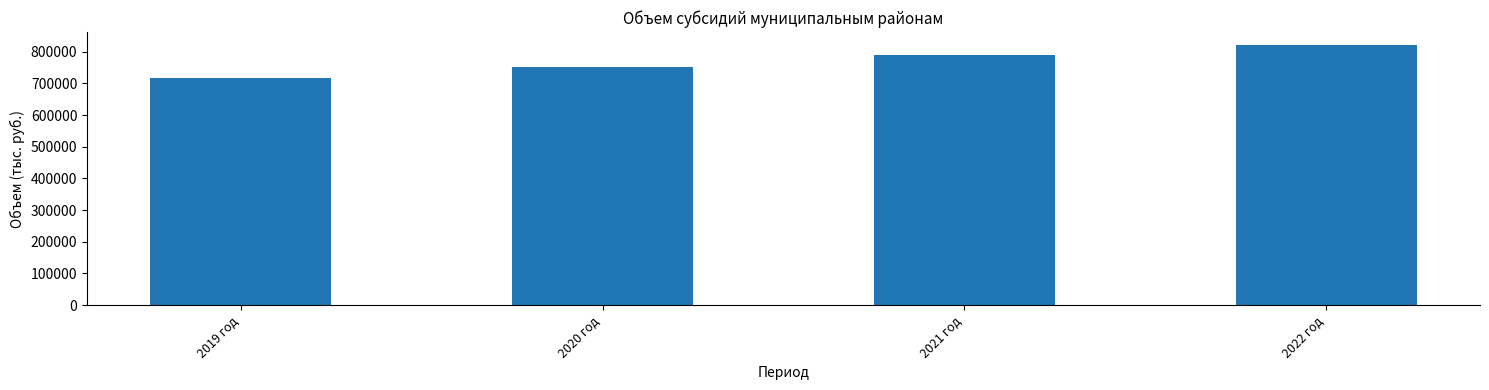

Reading left to right, list all the values displayed in this chart.

2019 год=716252.1	2020 год=752064.7	2021 год=789667.9	2022 год=821254.6